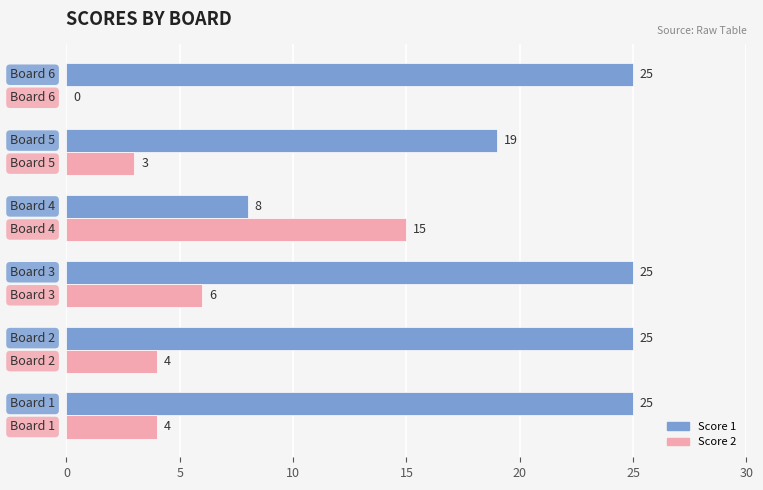

What is the sum of all Score 2 values?

32